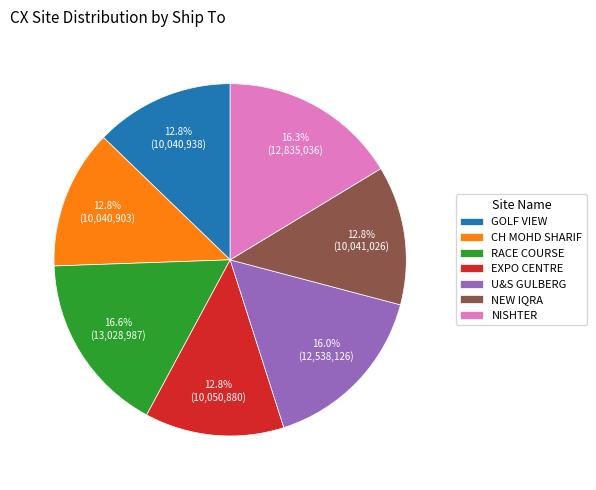

Count the number of slices in the pie.

7